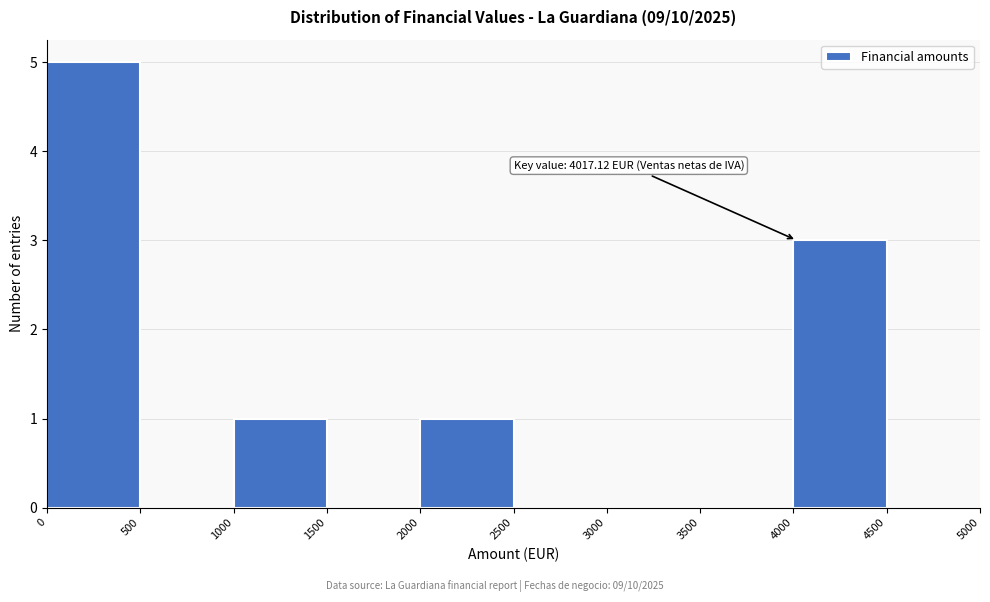

Which range on the x-axis has the tallest bar?

0 to 500